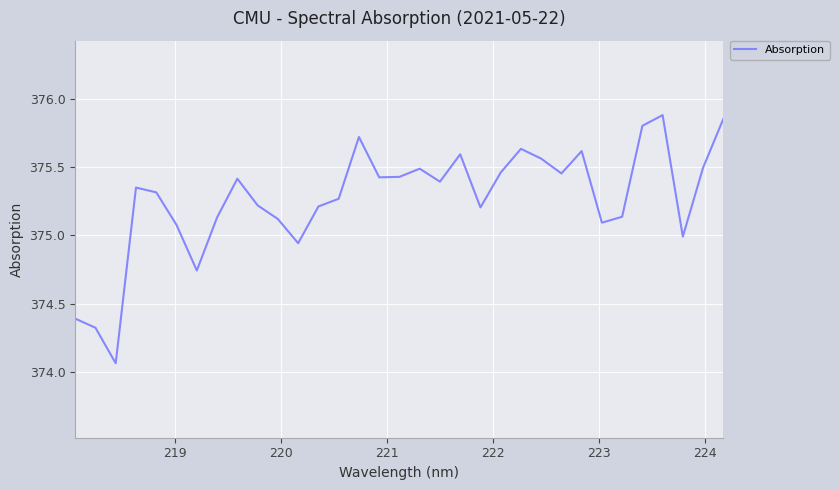

What is the difference between the maximum and minimum values?

1.8